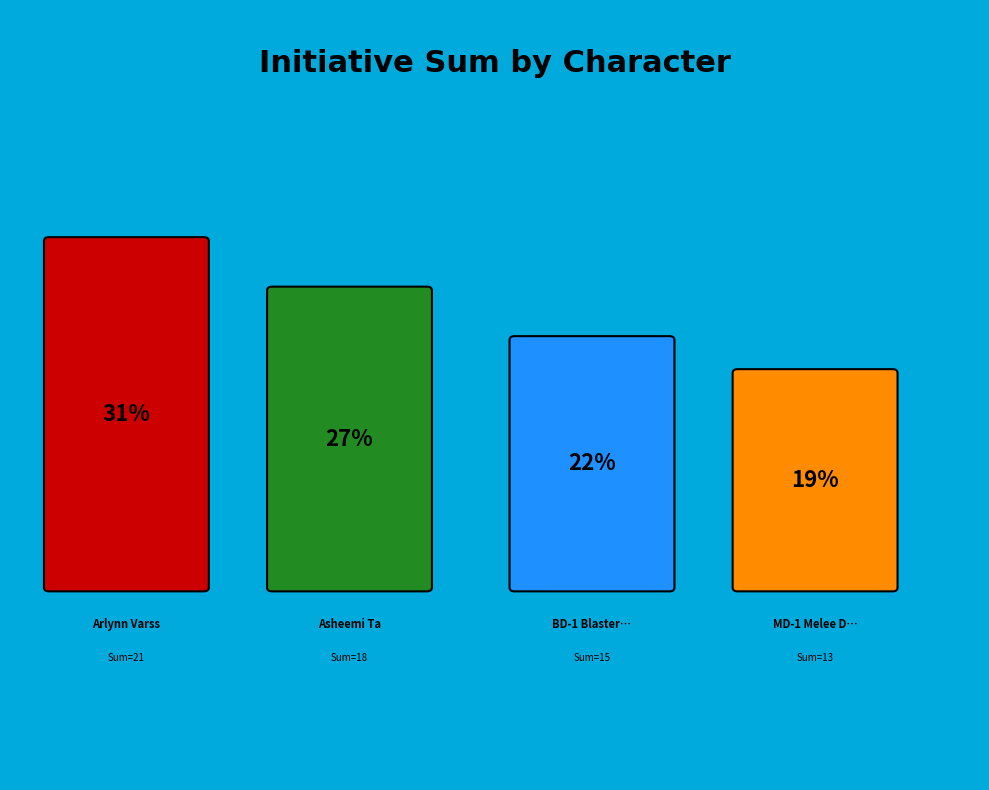

Is it true that BD-1 Blaster Droid - CL1 is 13% of the pie?

False